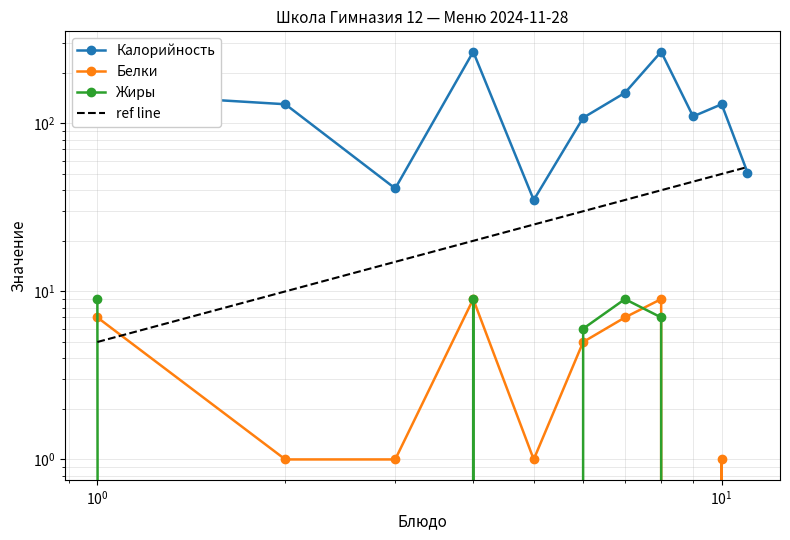

How many values in the Калорийность series are below 130?

5